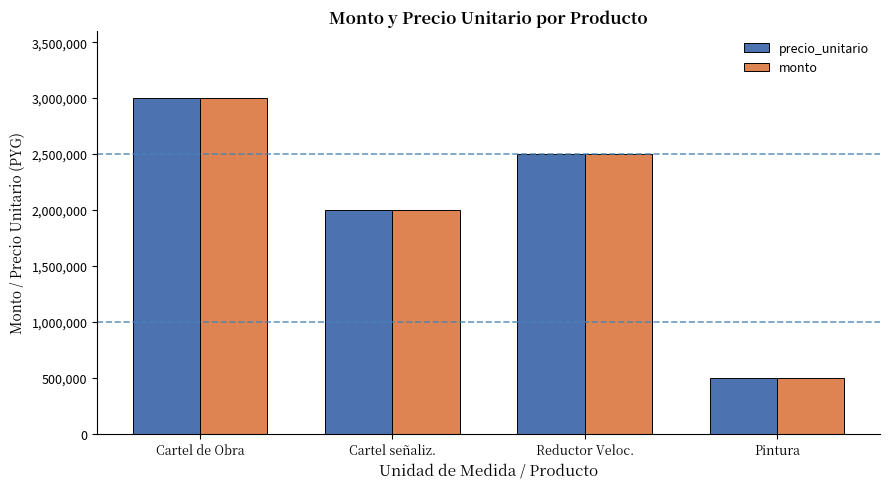

What is the approximate value of precio_unitario at Reductor Veloc., to the nearest 50?

2500000